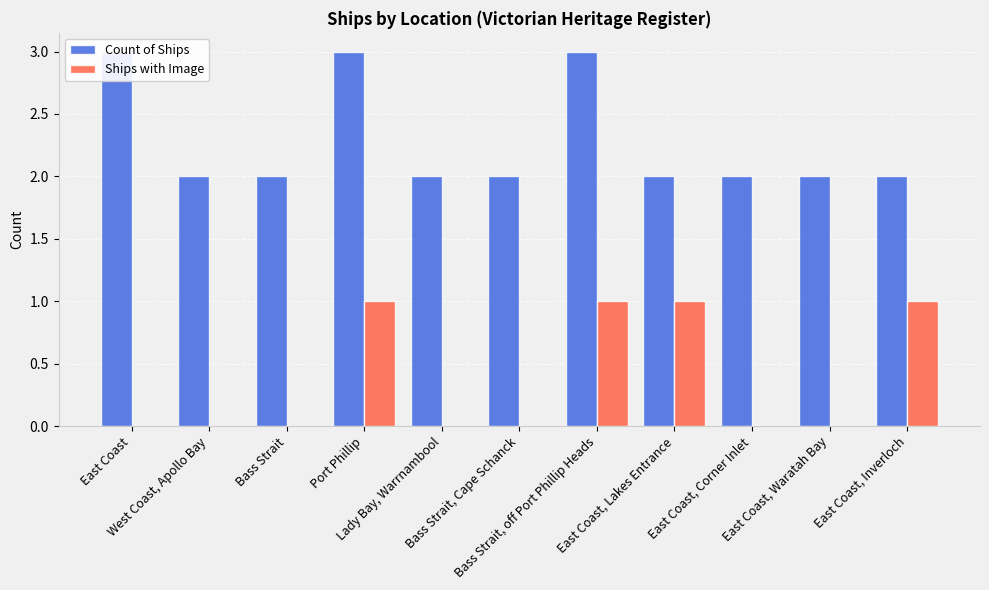

What is the value of the Ships with Image bar at the 11th from the left?

1